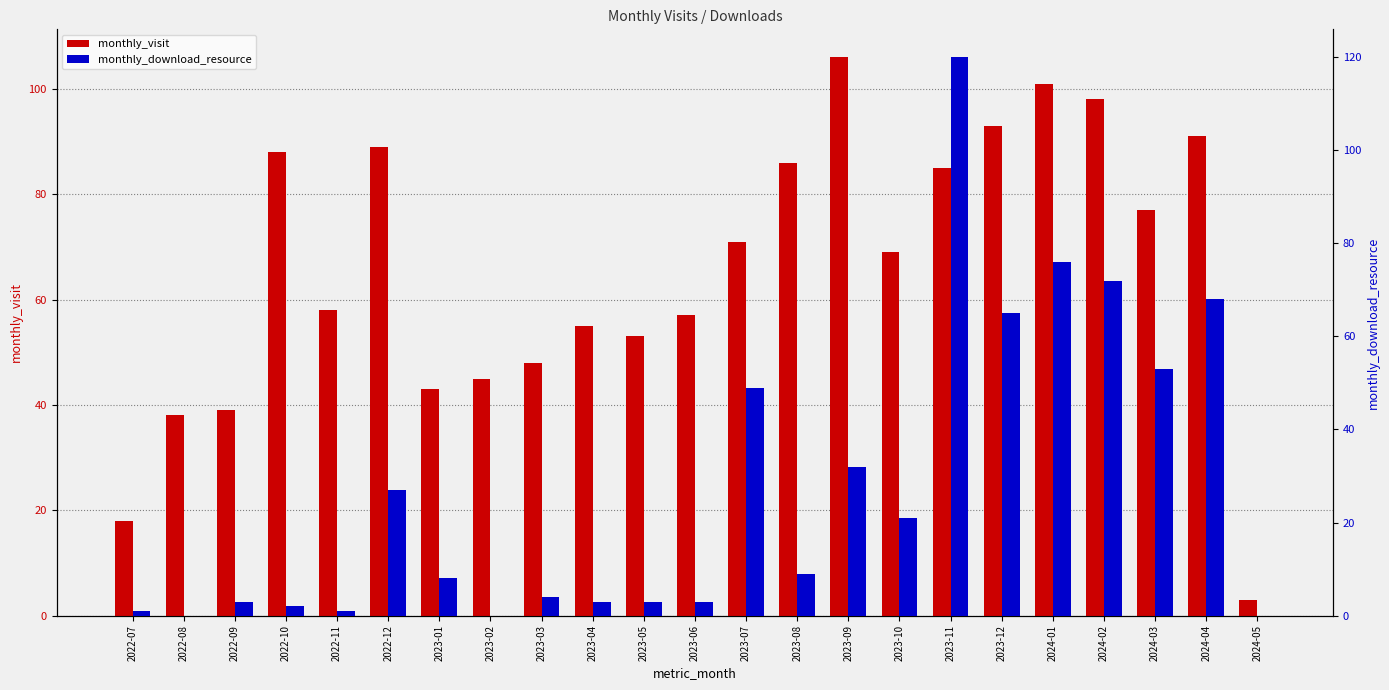

Is the value of monthly_visit at 2024-02 greater than the value of monthly_download_resource at 2022-08?

Yes